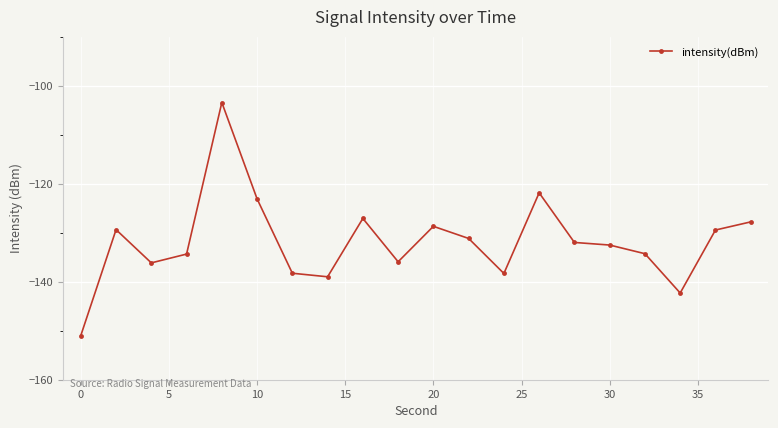

What is the greatest value displayed?

-103.5